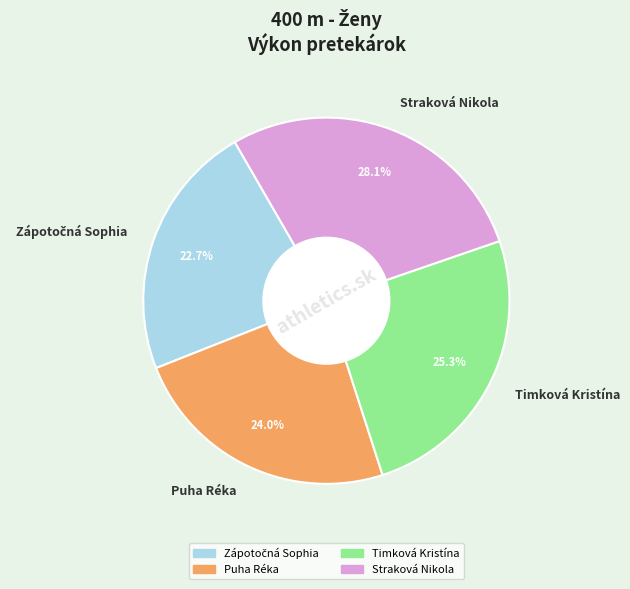

To the nearest percent, what is the average slice percentage?

25%